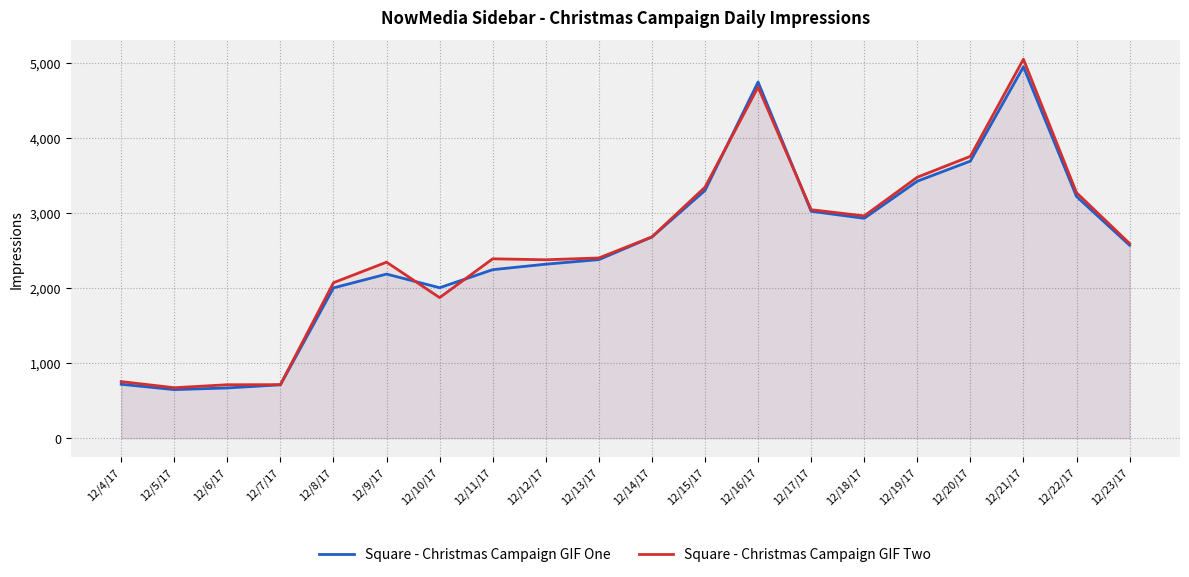

After their last crossing, which series has the higher values: Square - Christmas Campaign GIF One or Square - Christmas Campaign GIF Two?

Square - Christmas Campaign GIF Two